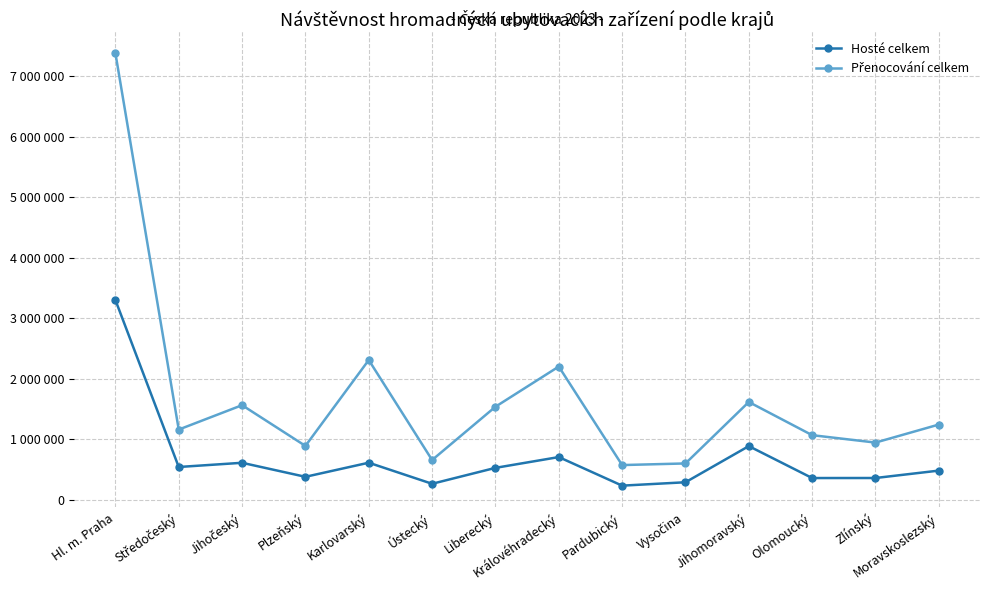

Where is the first local minimum for Přenocování celkem?

Středočeský